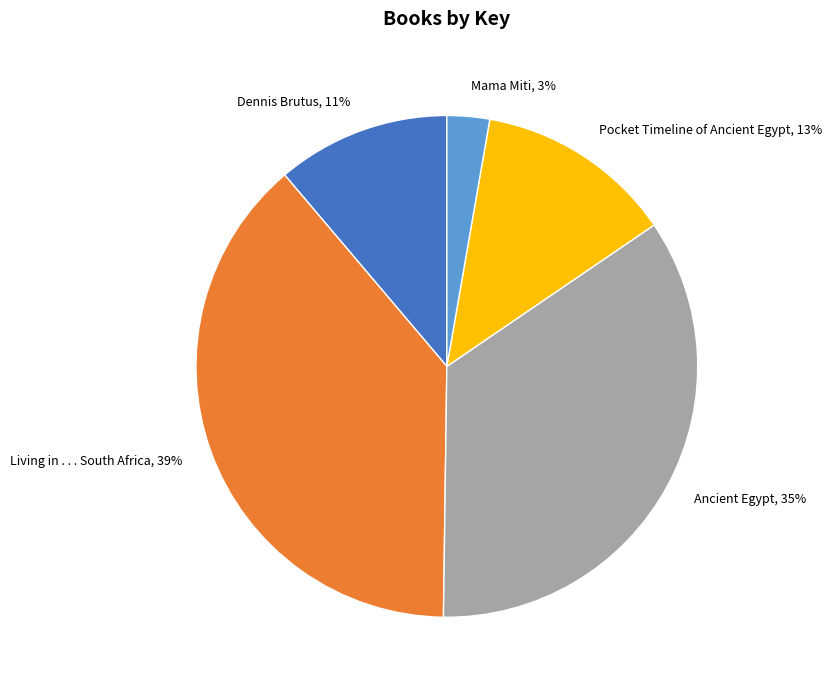

Do Pocket Timeline of Ancient Egypt and Mama Miti together represent more than half of the pie?

No